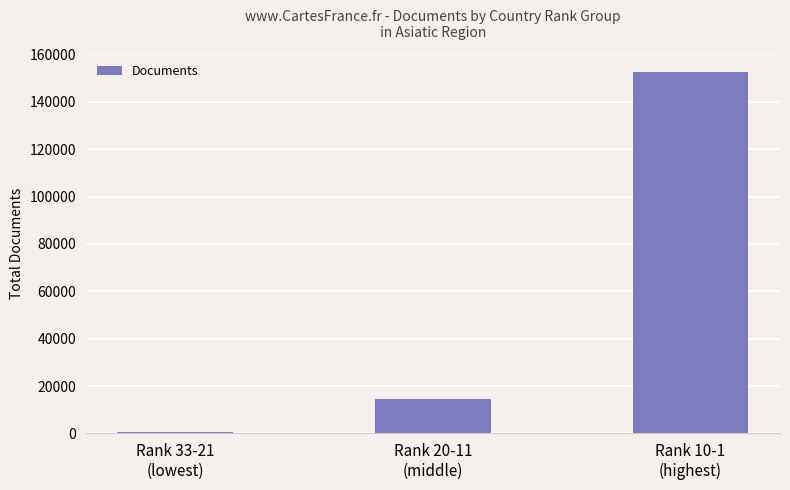

What position from the right is Rank 33-21
(lowest)?

3